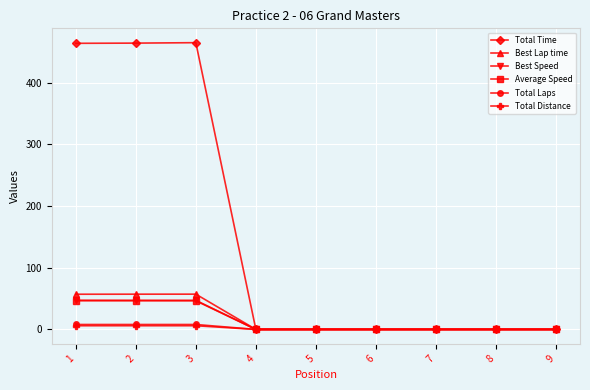

What are all the series names shown in the legend?

Total Time, Best Lap time, Best Speed, Average Speed, Total Laps, Total Distance